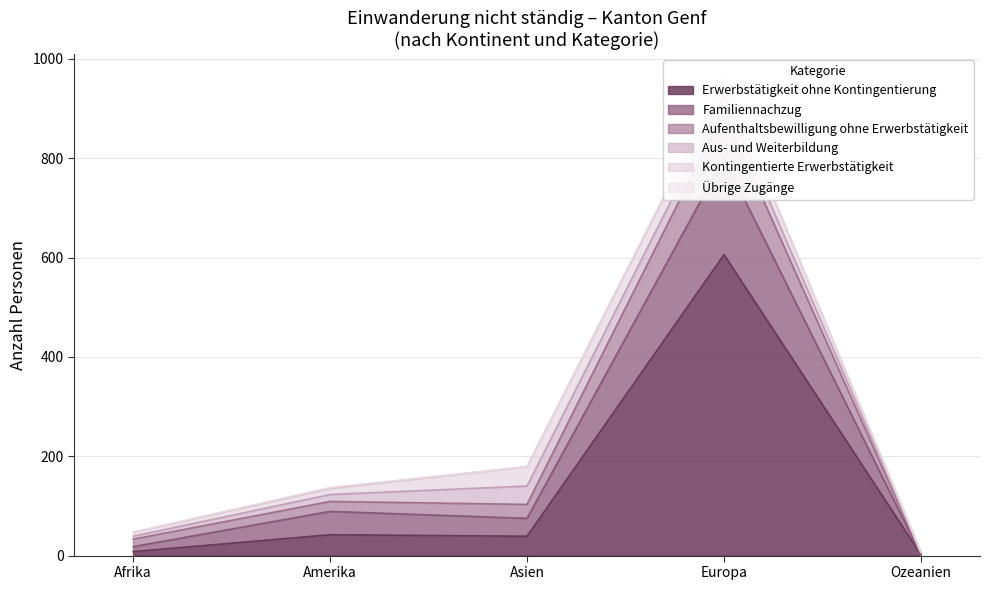

True or false: Erwerbstätigkeit ohne Kontingentierung has a value of 39 at Asien.

True